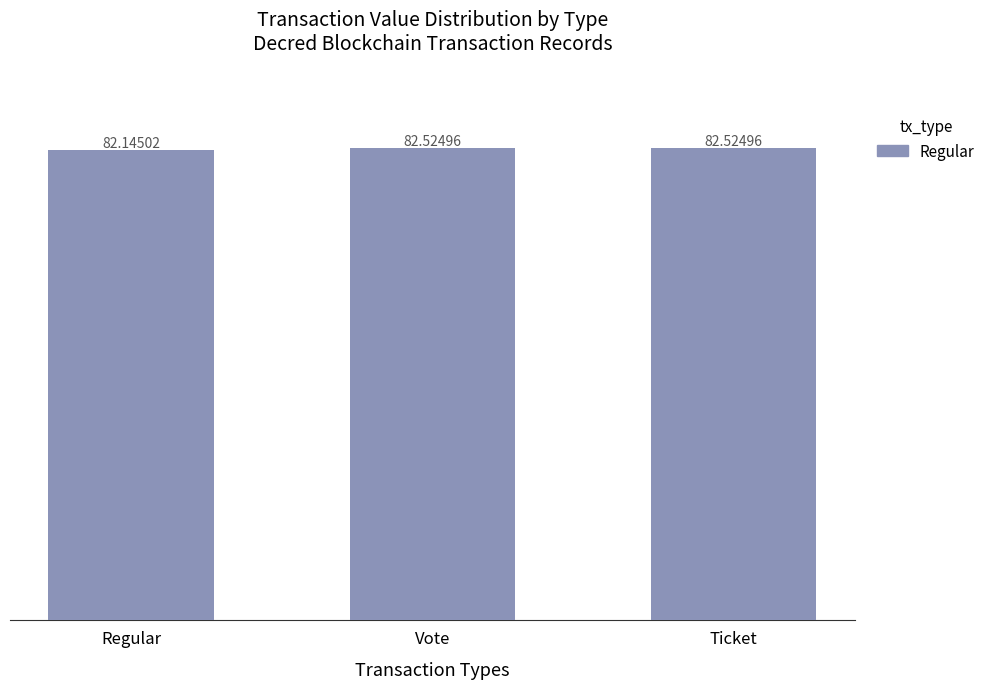

What is the sum of the values at Ticket and Regular?

164.7